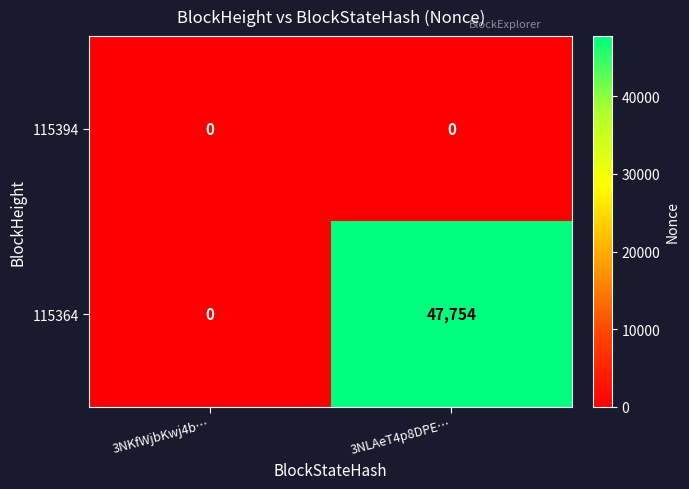

Between 3NKfWjbKwj4b… and 3NLAeT4p8DPE…, which series saw the biggest shift?

115364